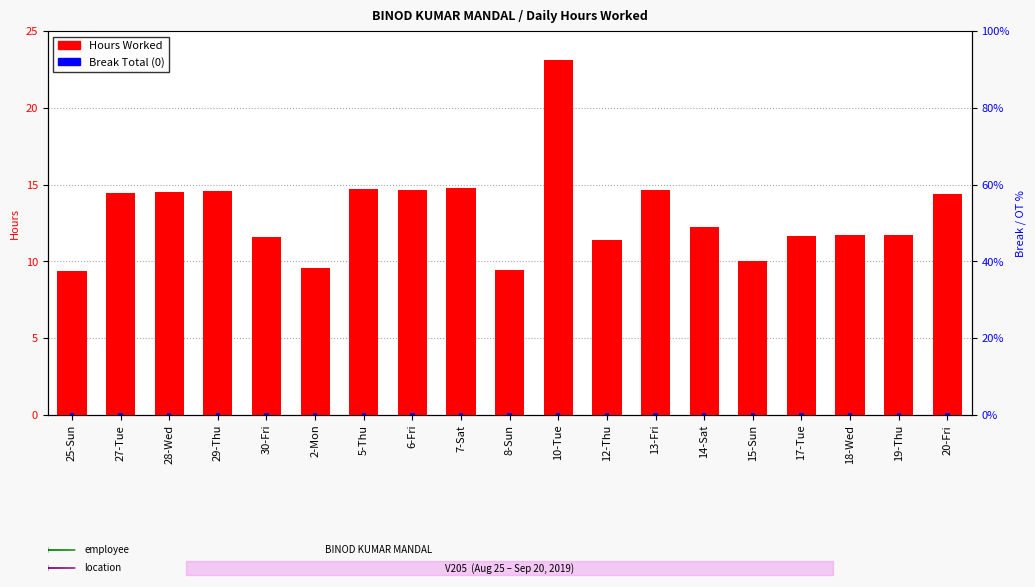

How many groups of bars are there?

19